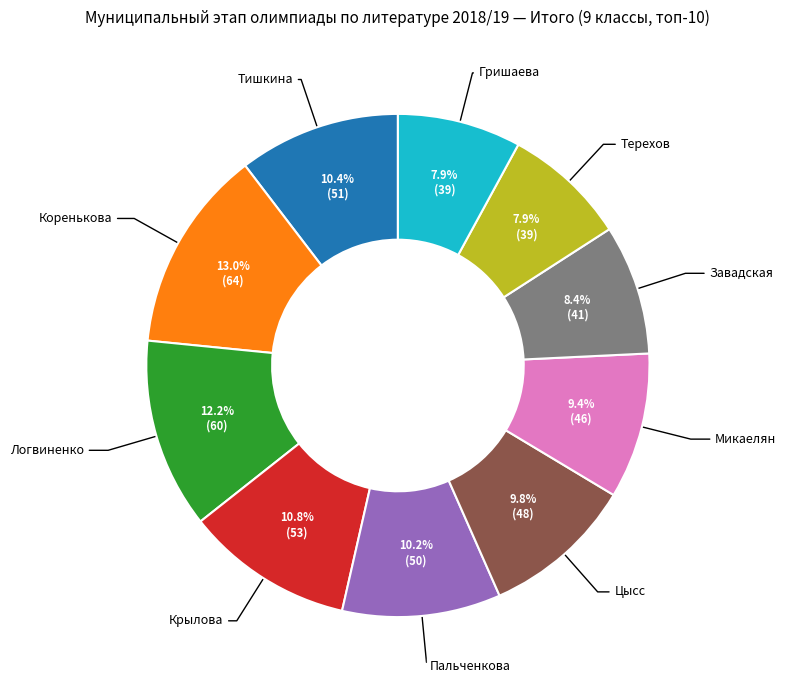

Is there any slice that represents more than half of the pie?

No